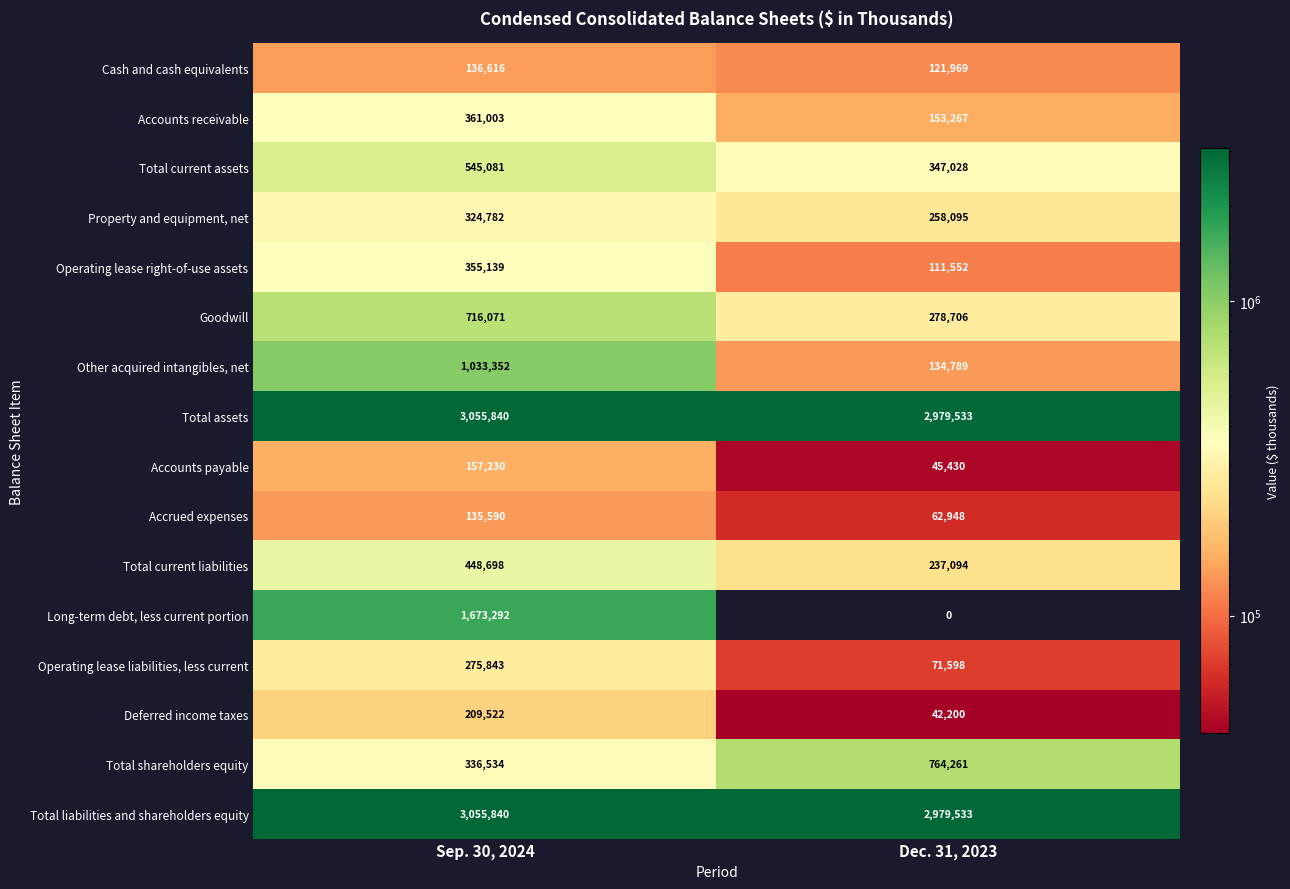

True or false: Accounts payable has a value of 212973 at Sep. 30, 2024.

False